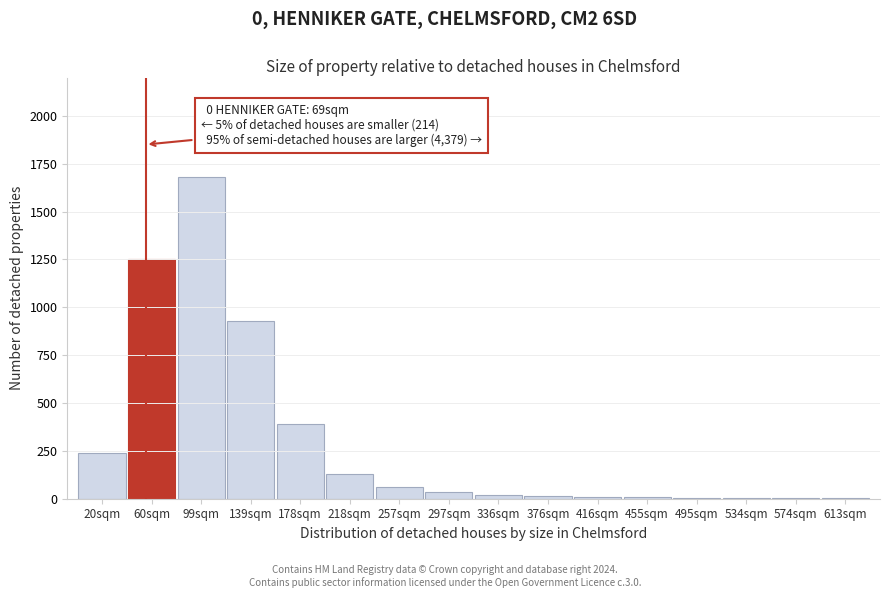

Which label corresponds to the largest value in the chart?

99sqm